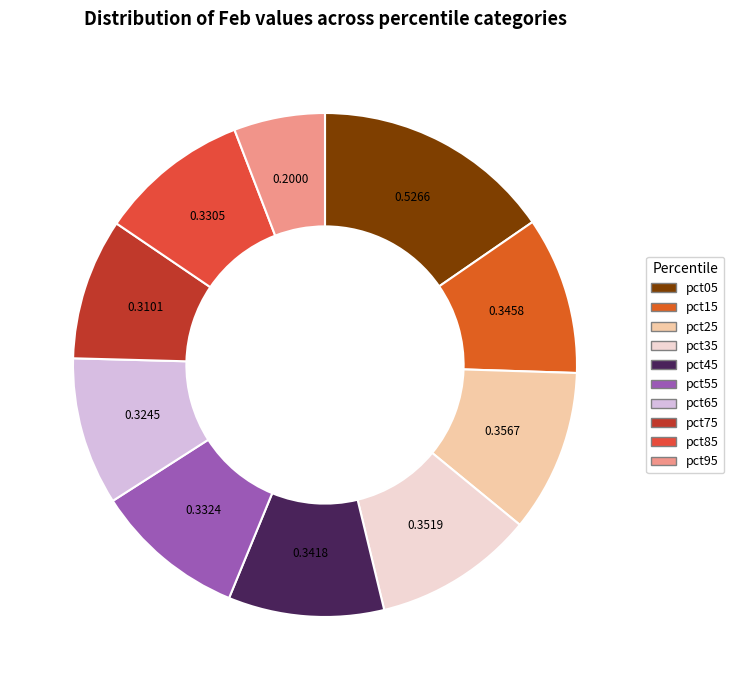

Count the number of slices in the pie.

10